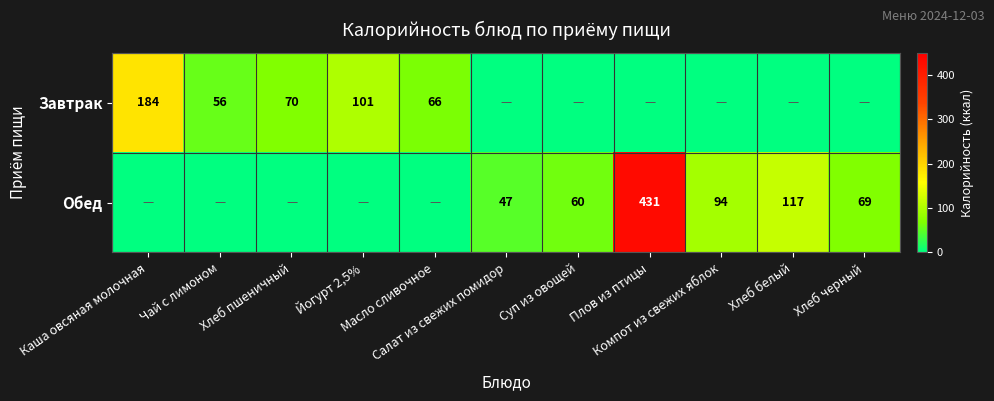

Which series changed the most between Плов из птицы and Хлеб черный?

Обед